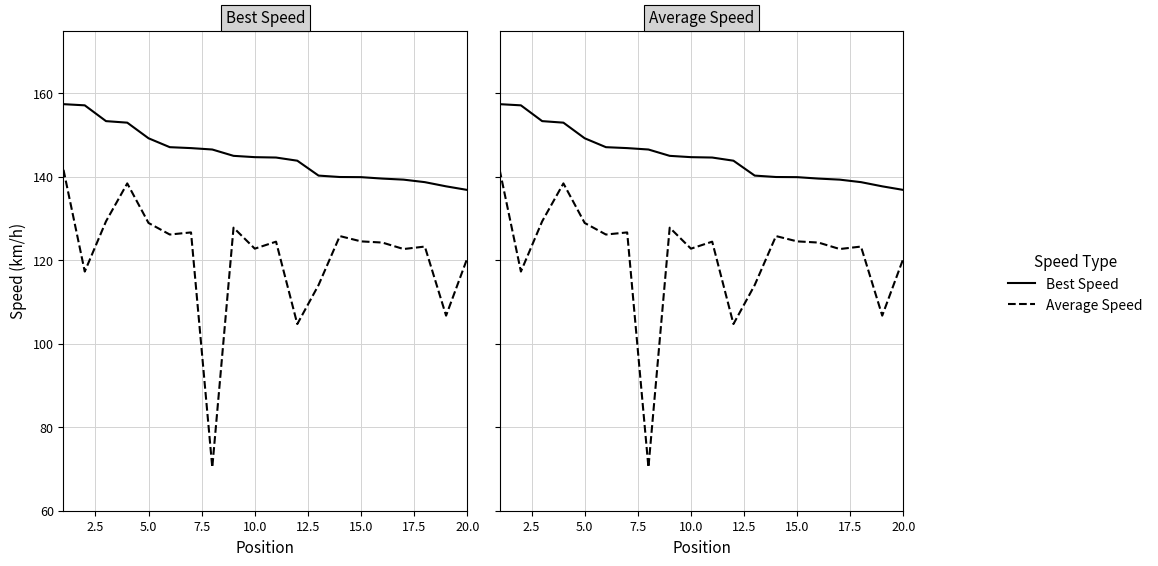

What are all the series names shown in the legend?

Best Speed, Average Speed